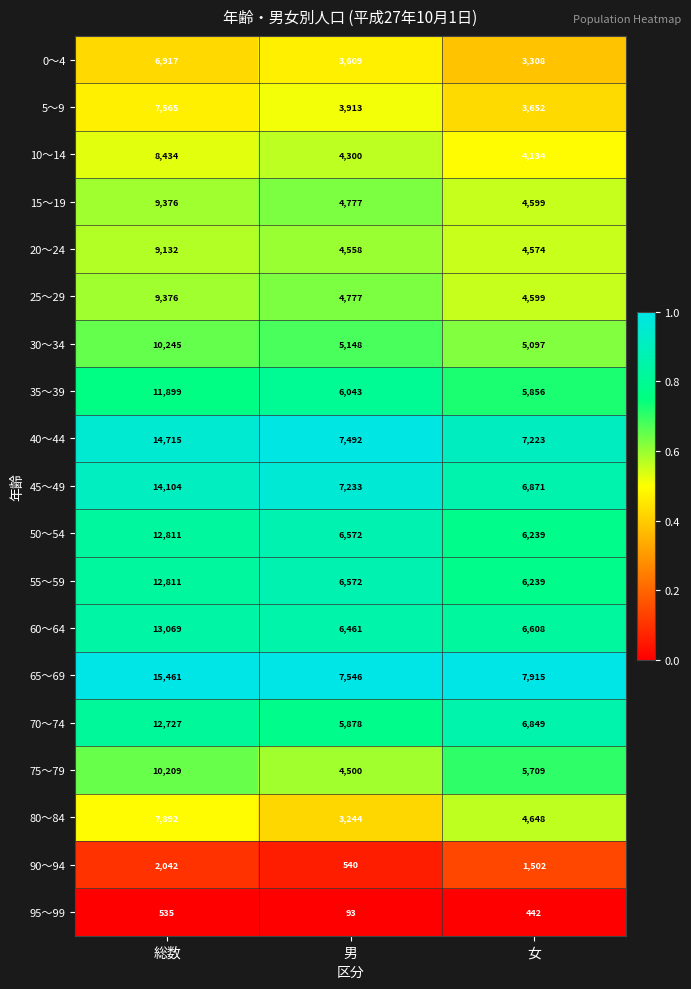

Rank the categories by 35～39 value from lowest to highest.

女, 男, 総数